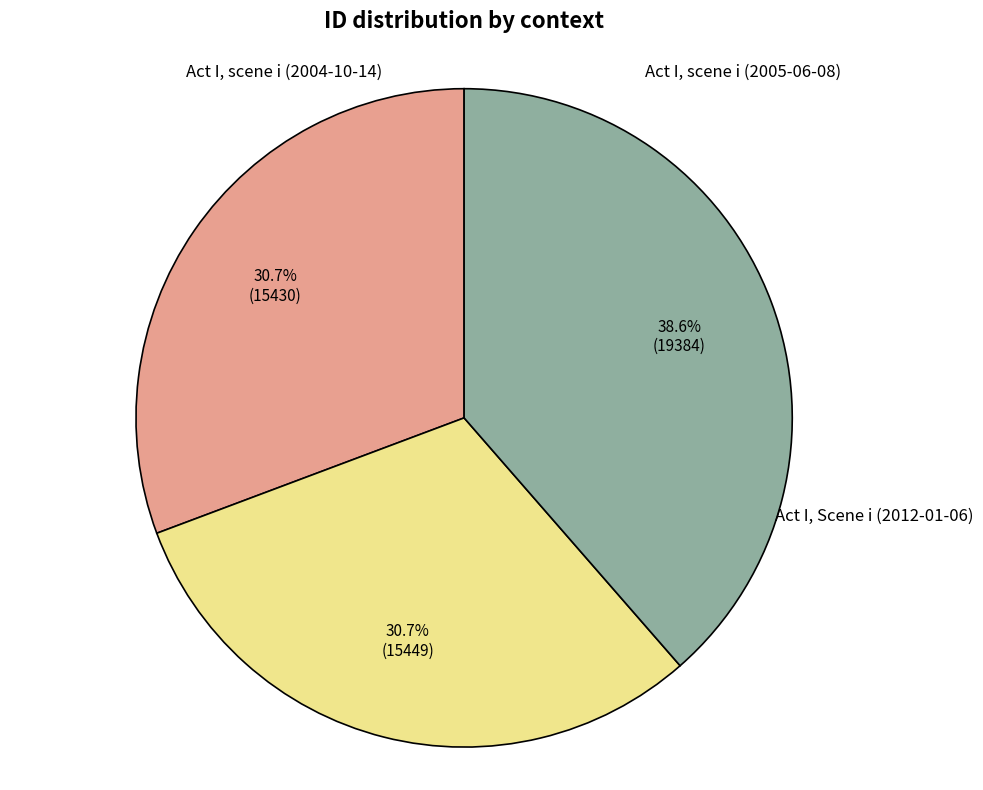

Is there any slice that represents more than half of the pie?

No